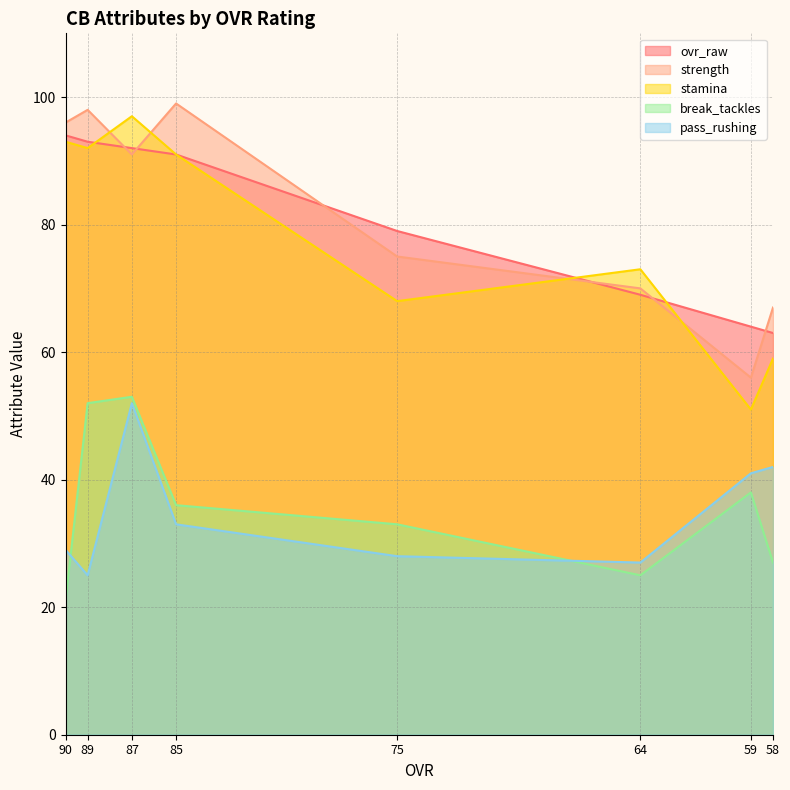

How many data points in break_tackles are above 36?

3